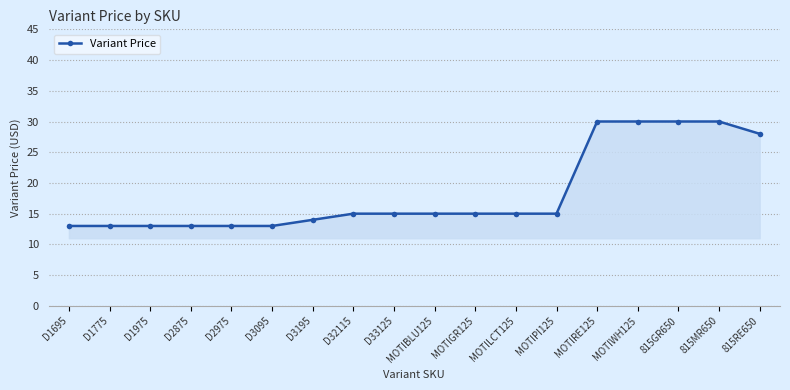

What is the minimum value shown in the chart?

13